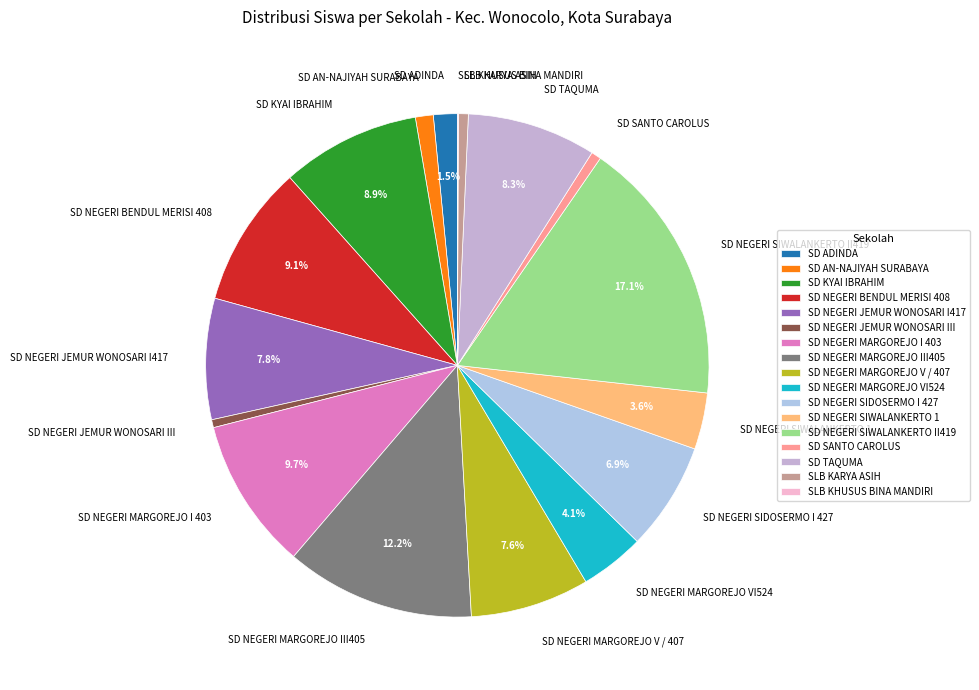

Does SD KYAI IBRAHIM account for over 50% of the chart?

No